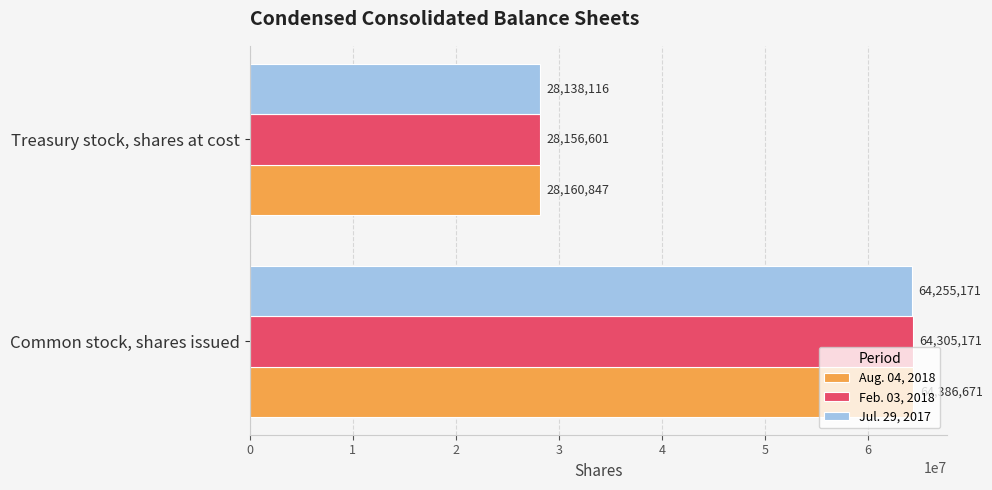

True or false: Jul. 29, 2017 has a value of 28138116 at Treasury stock, shares at cost.

True